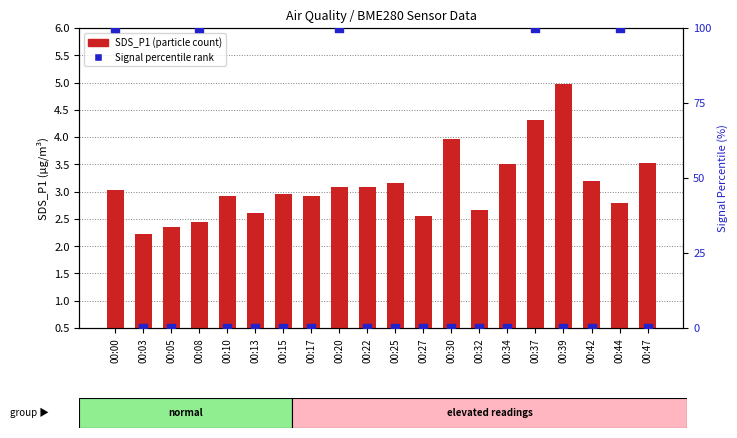

Which series has the largest total across all categories?

Signal percentile rank